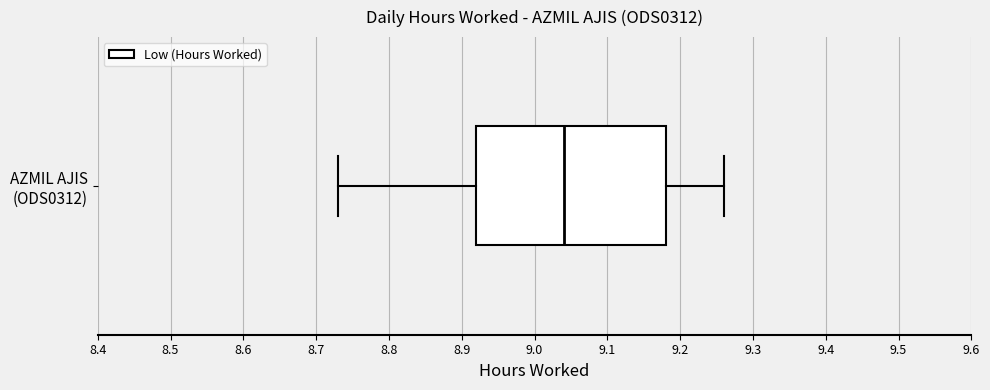

Read this box plot against the x-axis: the position of the median line, the range covered by the box, and the ends of both whiskers. The values are not printed on the chart, so give them approximately, as read against the axis.

median 9.04, box 8.92 to 9.18, whiskers 8.73 to 9.26